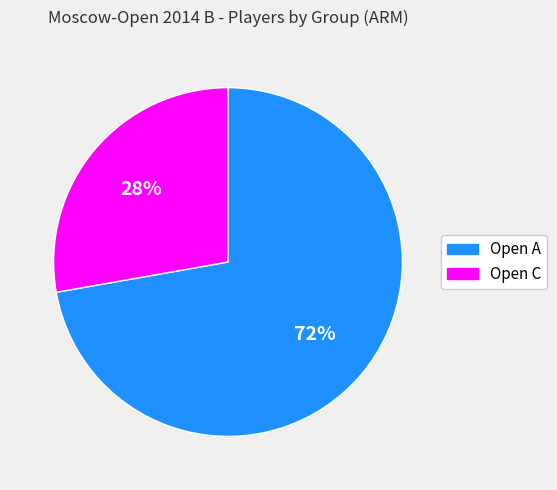

Combined, do Open A and Open C account for over 50%?

Yes